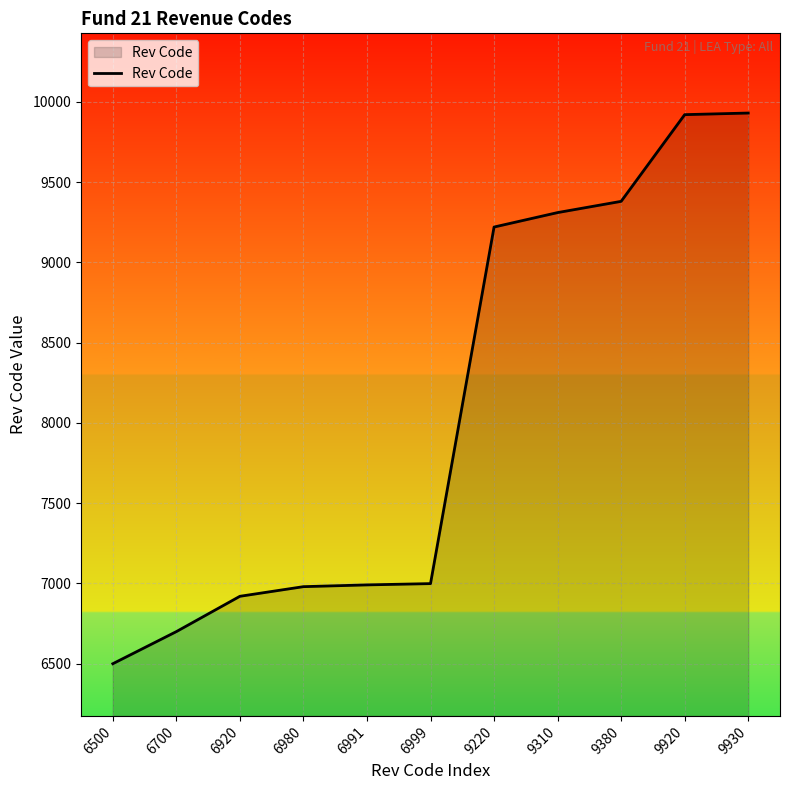

The chart shows a value of 4419 at 6980. True or false?

False